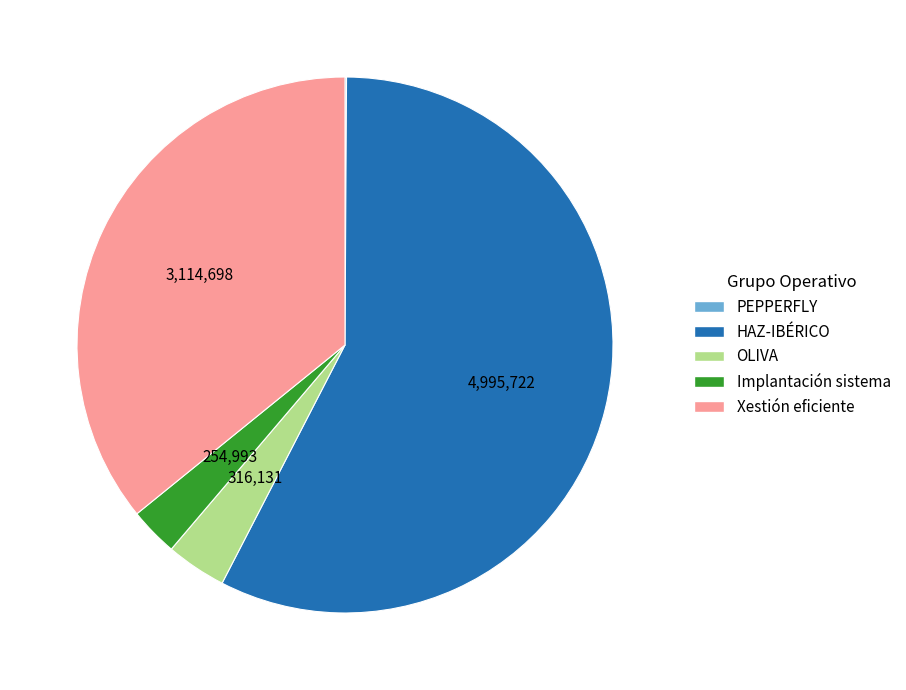

Is there a majority slice in this chart?

Yes